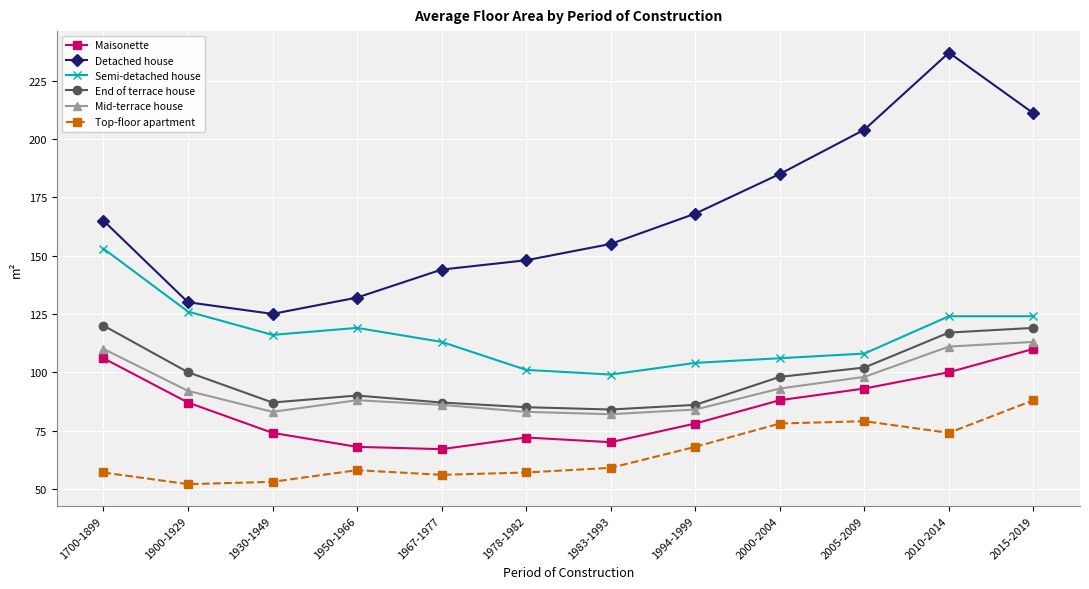

The value of Detached house at 2010-2014 is 357. True or false?

False